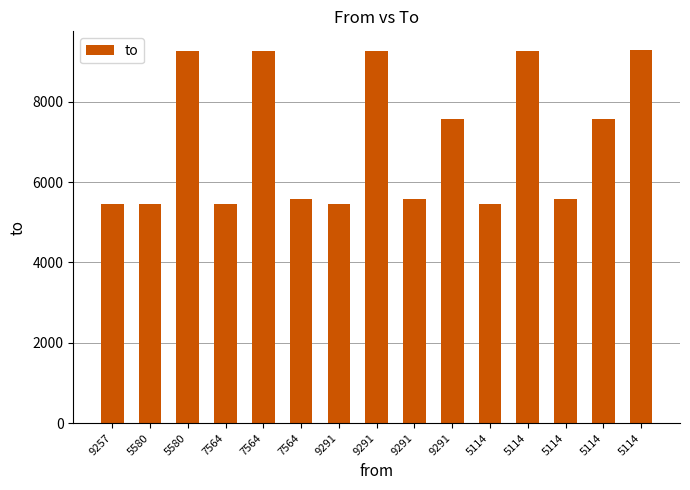

At which label does the data first exceed 5580?

5580